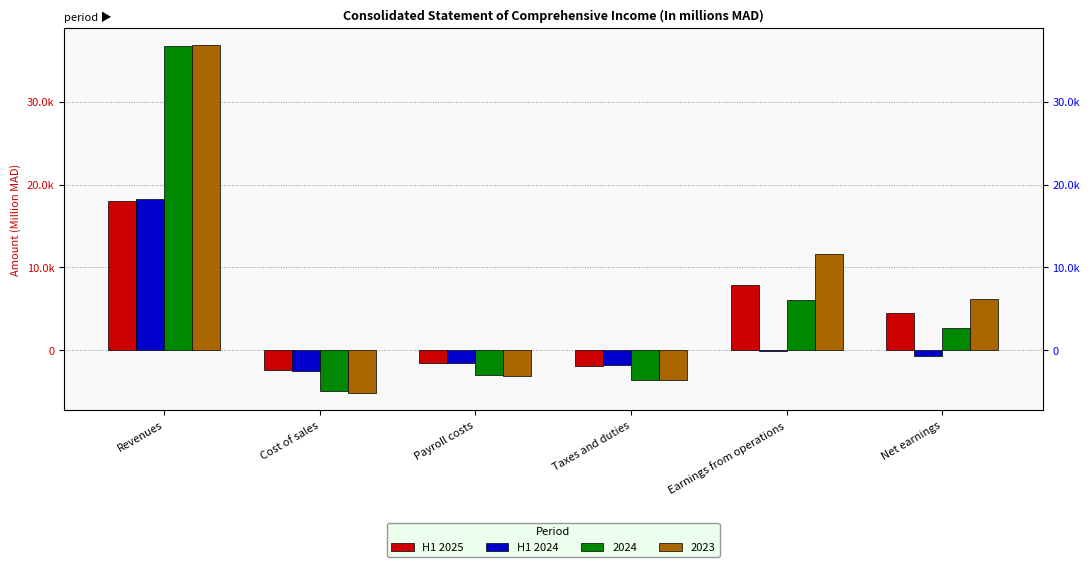

What is the value of the H1 2025 bar at the 5th from the left?

7826.6